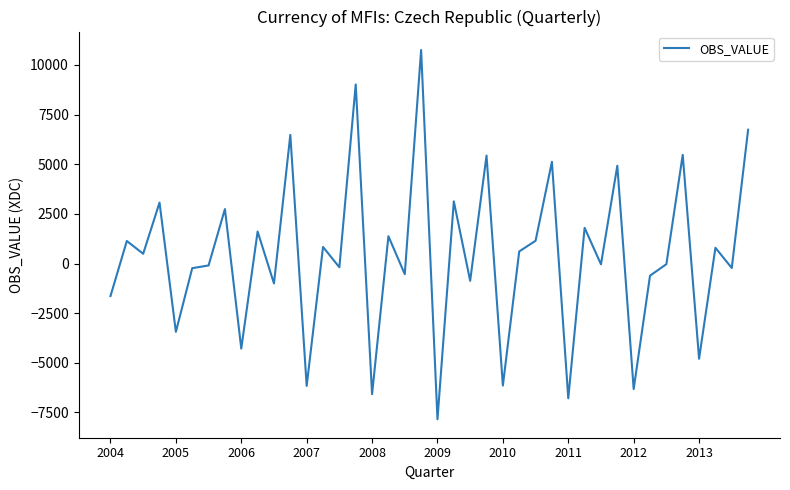

What is the minimum value shown in the chart?

-7846